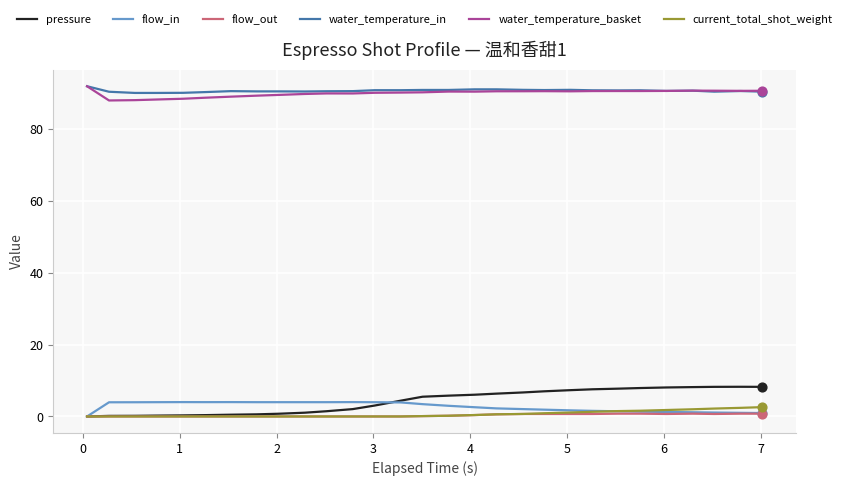

At how many categories does at least one series exceed 37?

29